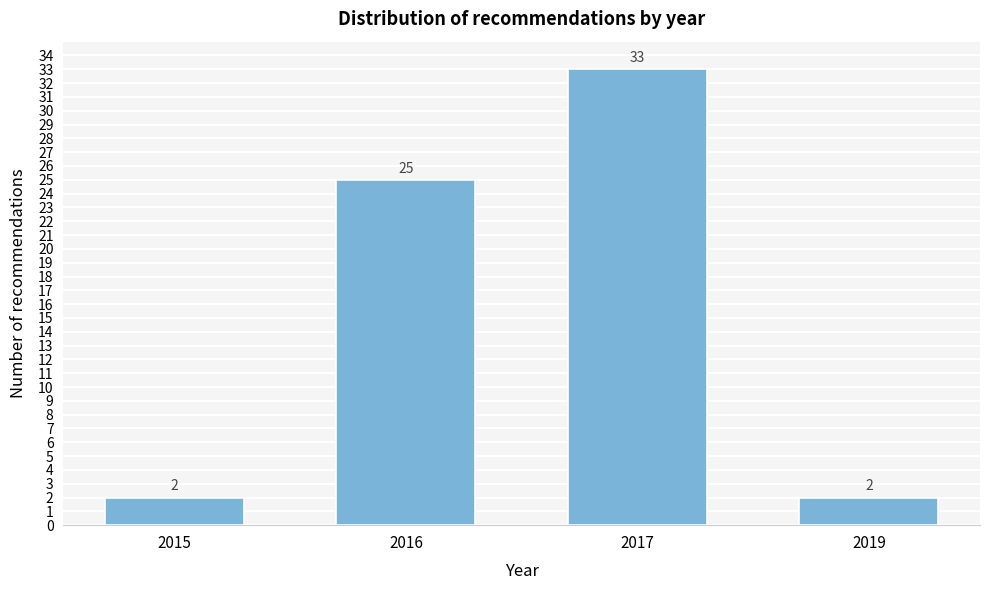

Reading right to left, list all the values displayed in this chart.

2019=2	2017=33	2016=25	2015=2